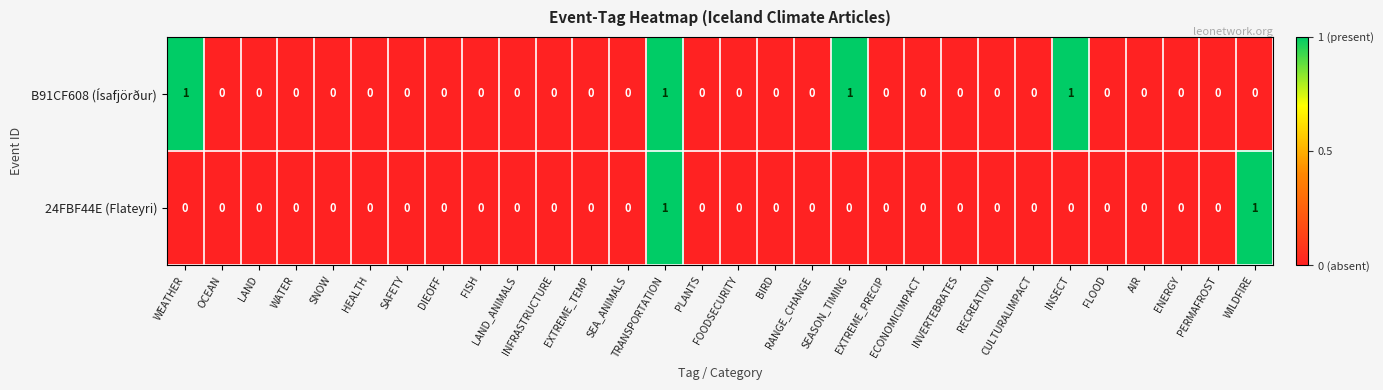

Which series has the largest total across all categories?

B91CF608 (Ísafjörður)